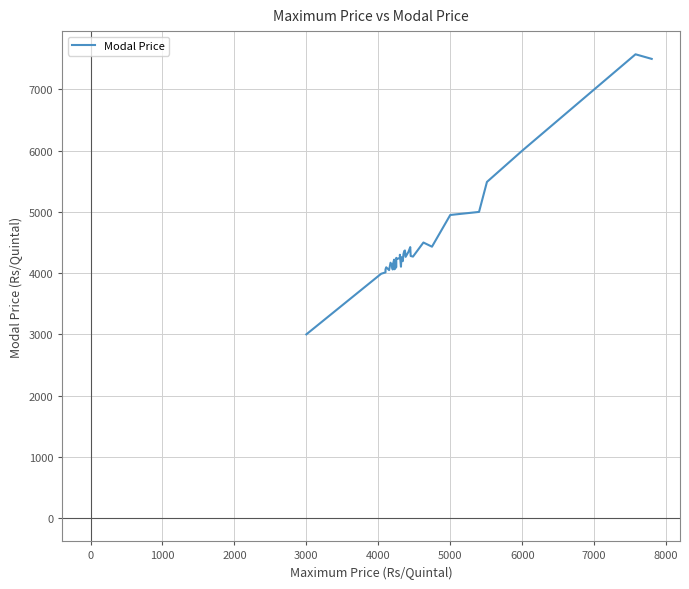

How many points are lower than both their immediate neighbors (excluding endpoints)?

9